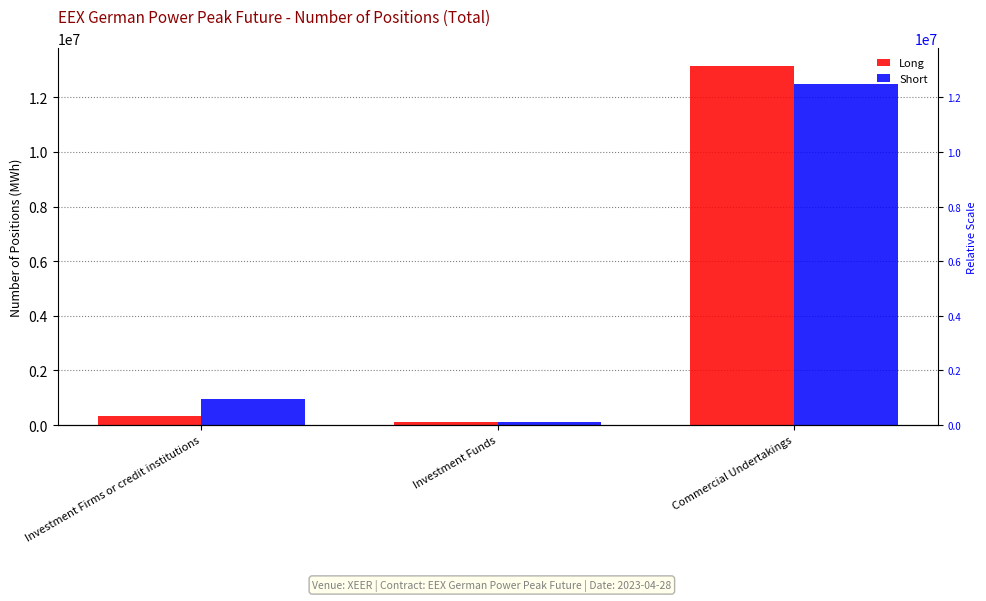

Reading left to right, what are all the values shown in this chart?

Long: 350448	126504	13135056
Short: 972192	119532	12501960